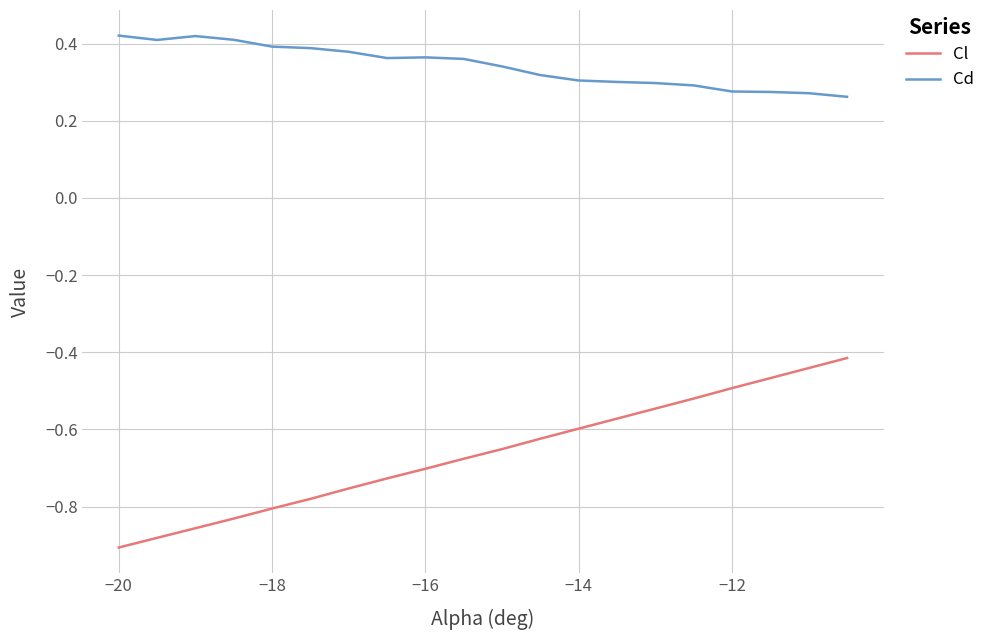

Which series has the largest total across all categories?

Cd